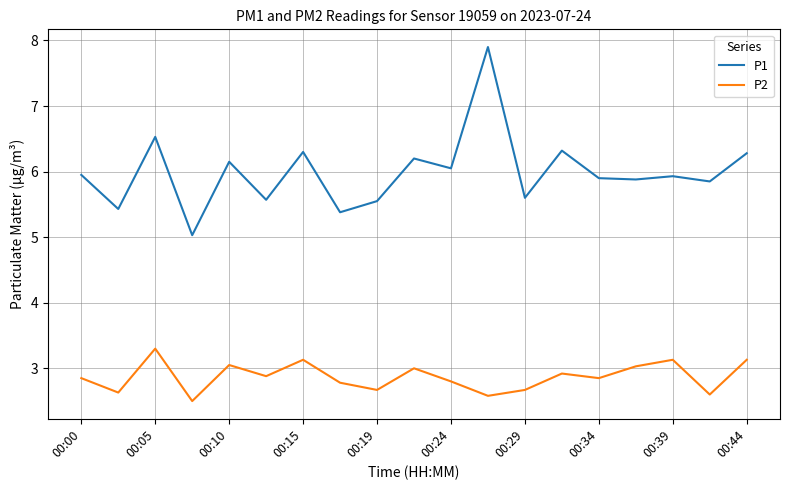

What is the difference between the maximum and minimum values in the P2 series?

0.8